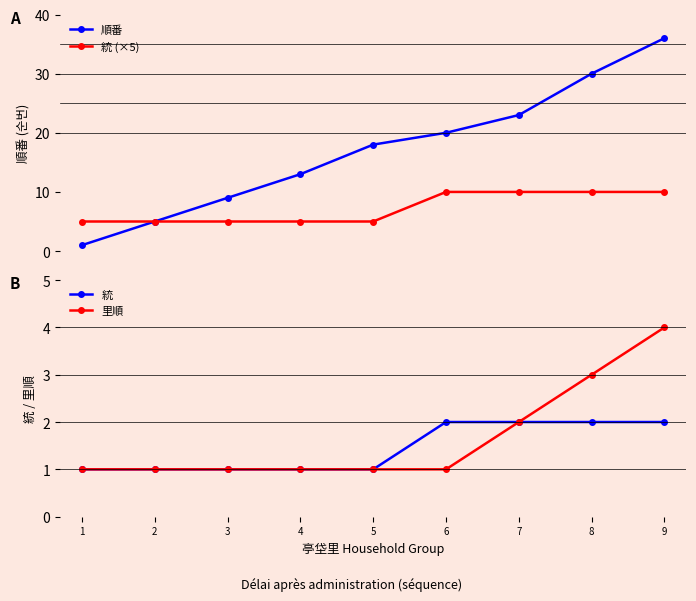

At which category is the sum across all series the highest?

9